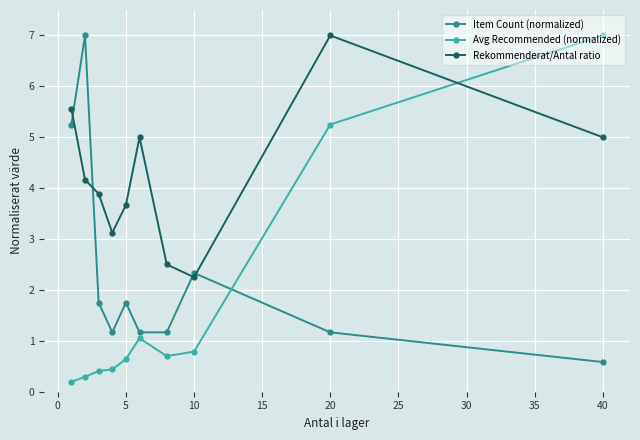

What is the average value of the Item Count (normalized) series?

2.3